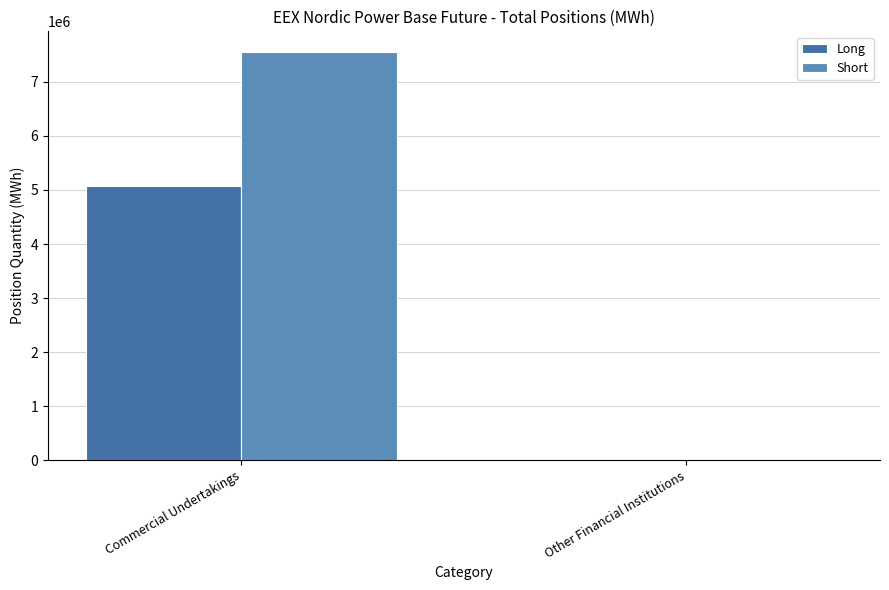

Rank the categories by Long value from highest to lowest.

Commercial Undertakings, Other Financial Institutions